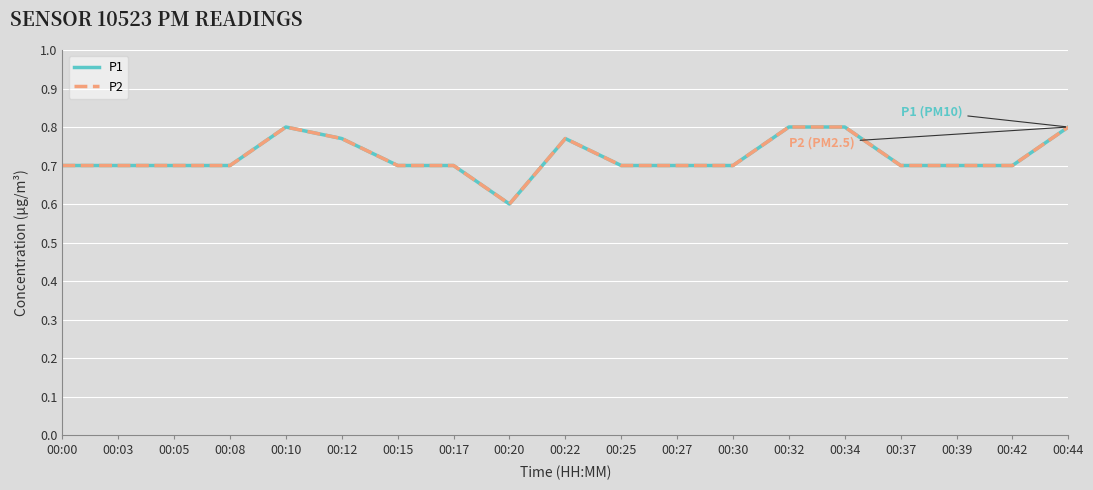

How many lines are shown in the chart?

2